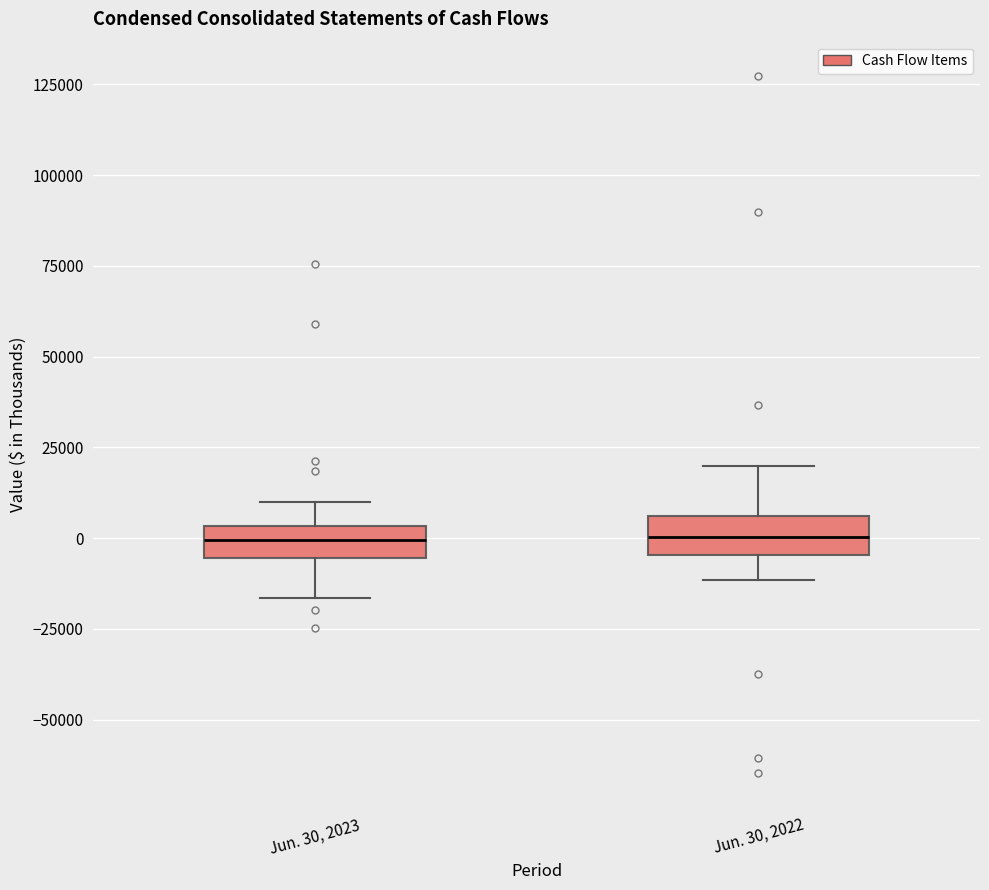

Reading left to right, read every box against the y-axis: the position of its median line, the range the box covers, and the ends of its whiskers. The values are not printed on the chart, so give them approximately, as read against the axis.

Jun. 30, 2023: median 0, box -5000 to 5000, whiskers -15000 to 10000
Jun. 30, 2022: median 0, box -5000 to 5000, whiskers -10000 to 20000